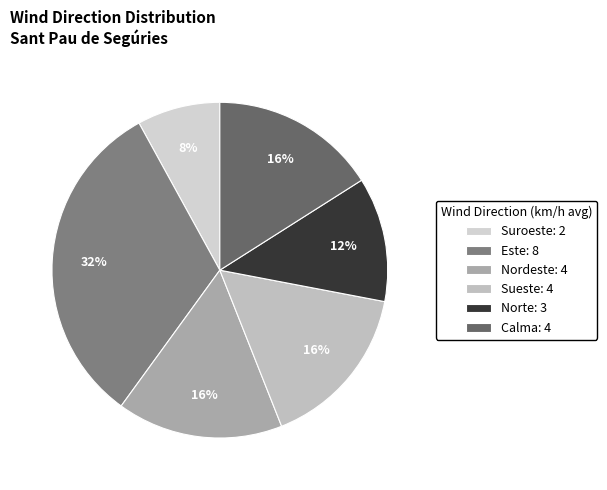

Is the sum of Suroeste and Norte greater than half?

No